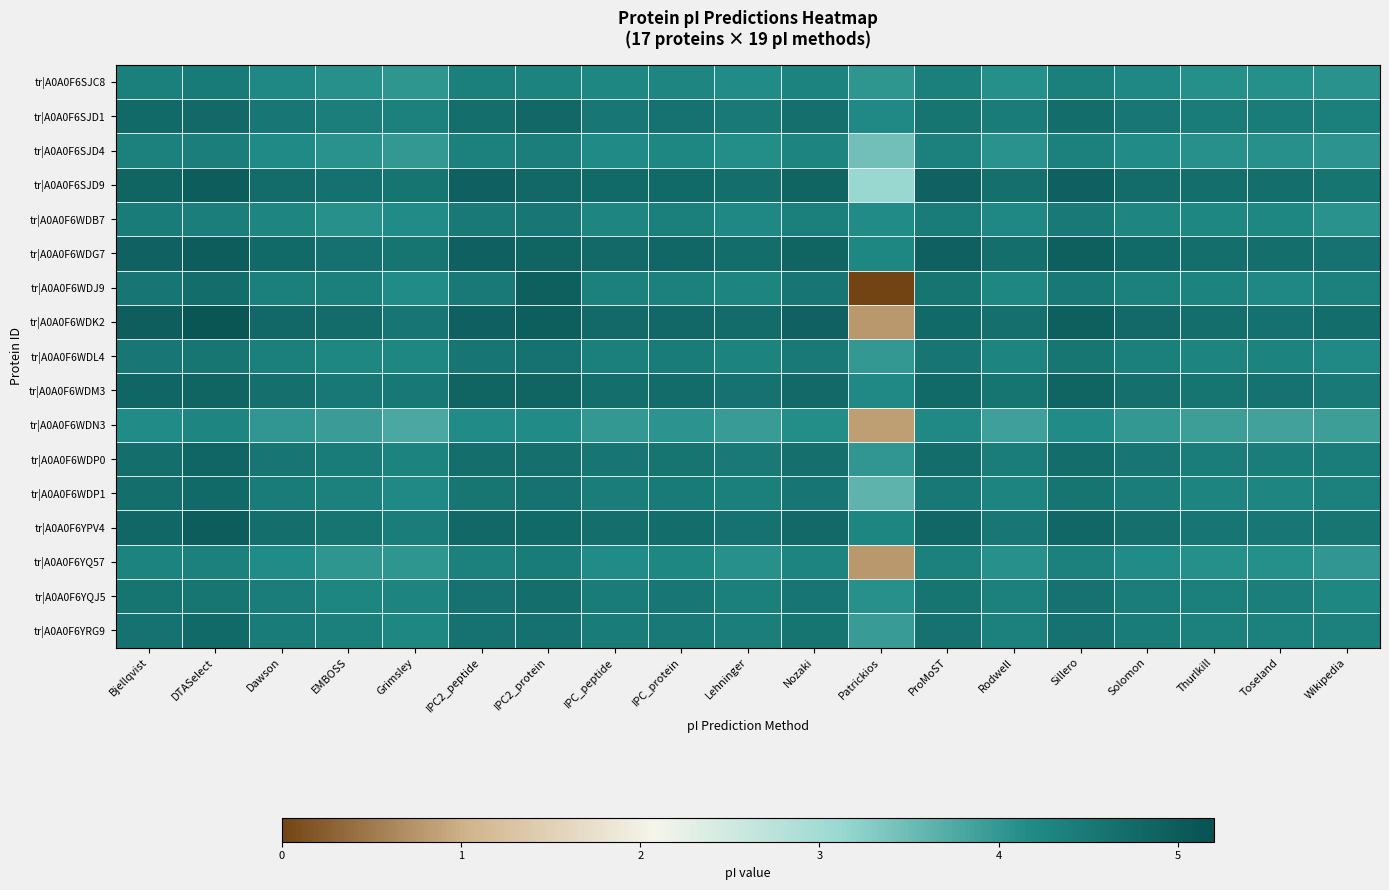

Which has a higher value, Solomon or Nozaki?

Nozaki